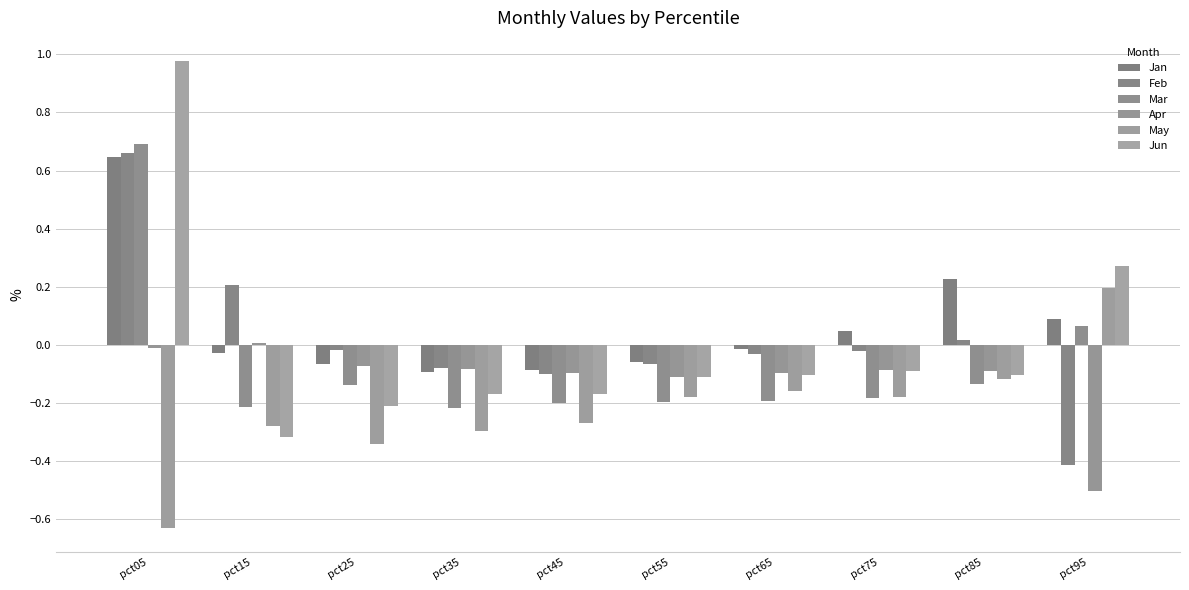

How many bars are there in total?

60